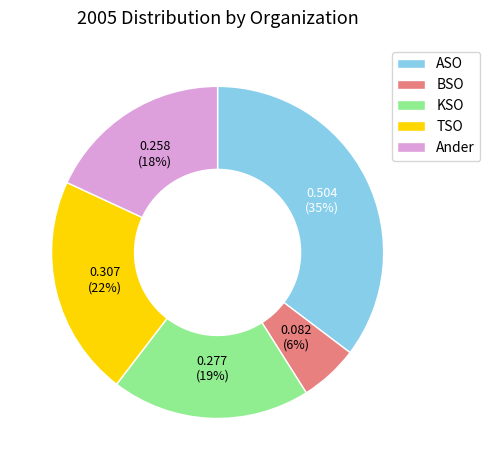

To the nearest percent, what percentage of the pie is Ander?

18%